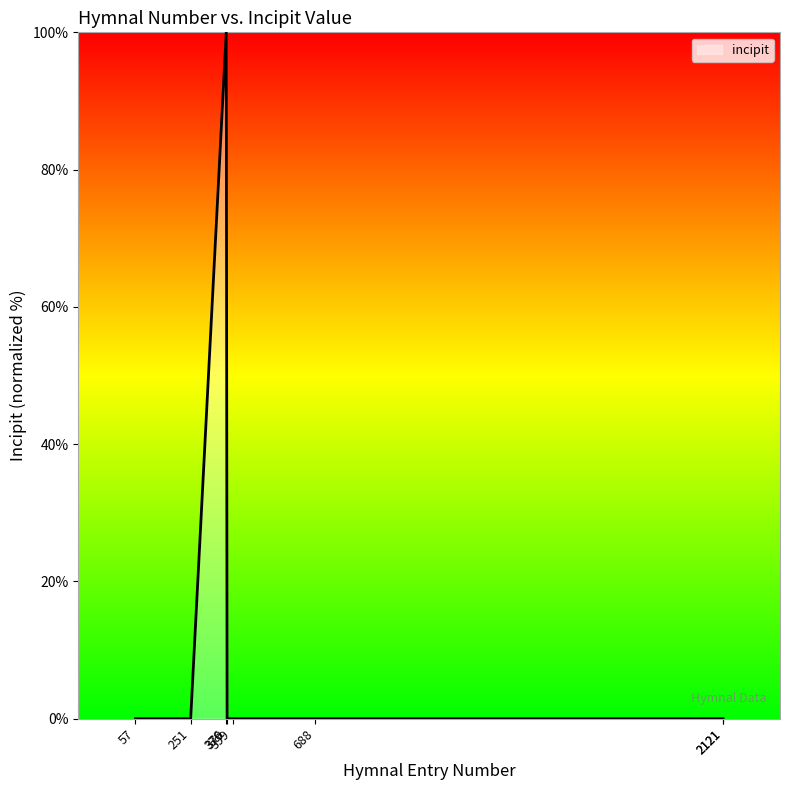

How many values exceed 0?

1